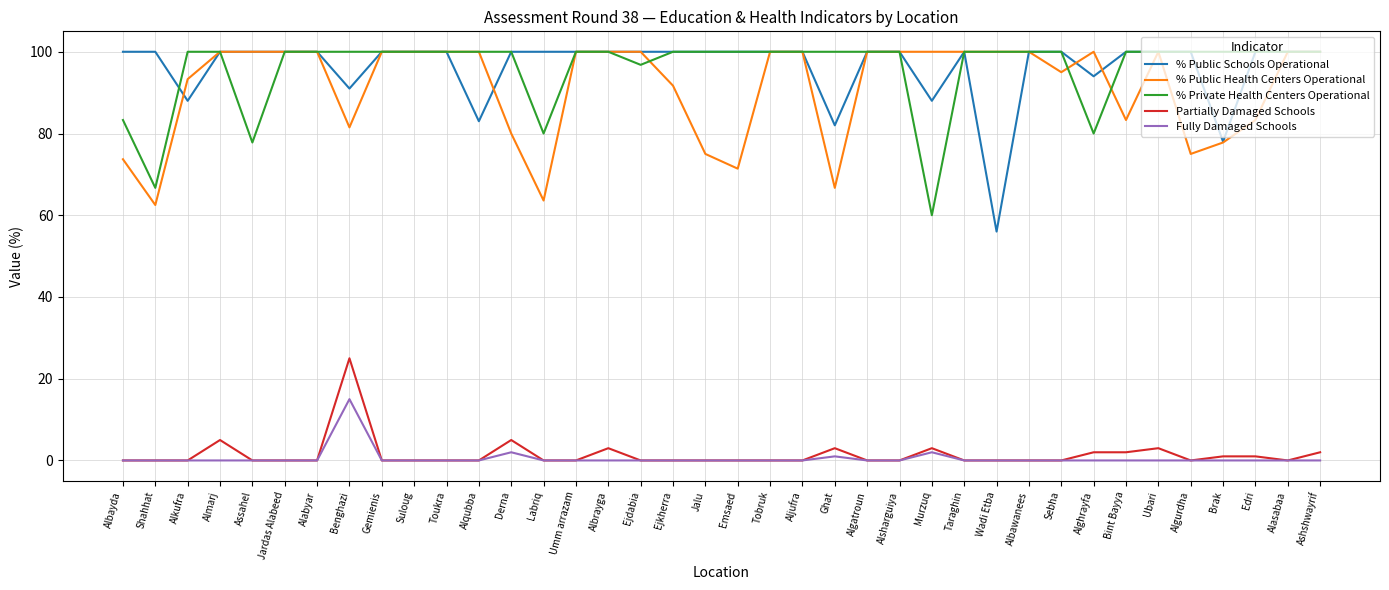

Which series changed the most between Alqubba and Alsharguiya?

% Public Schools Operational